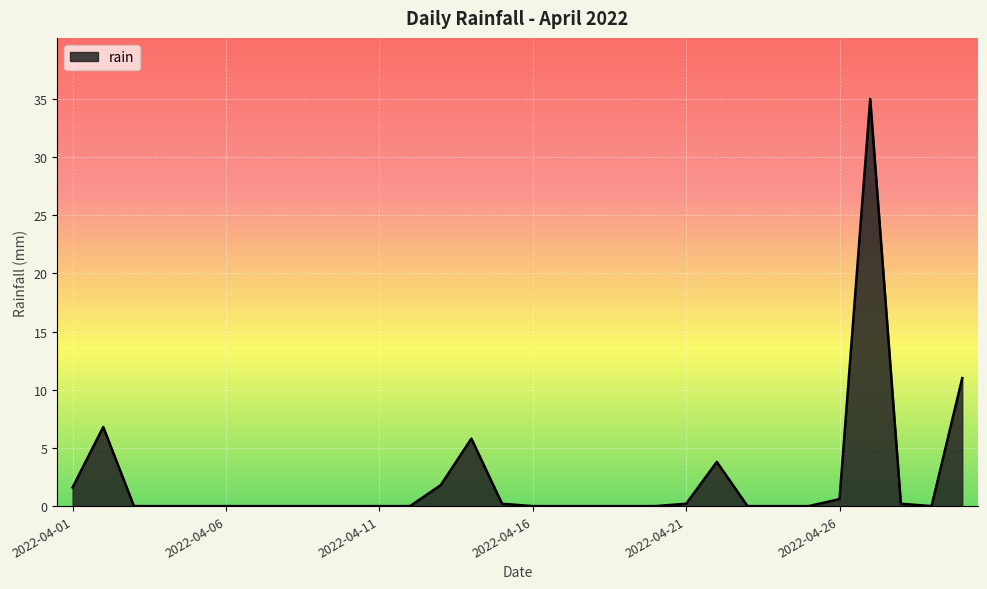

What is the maximum value shown in the chart?

35.0